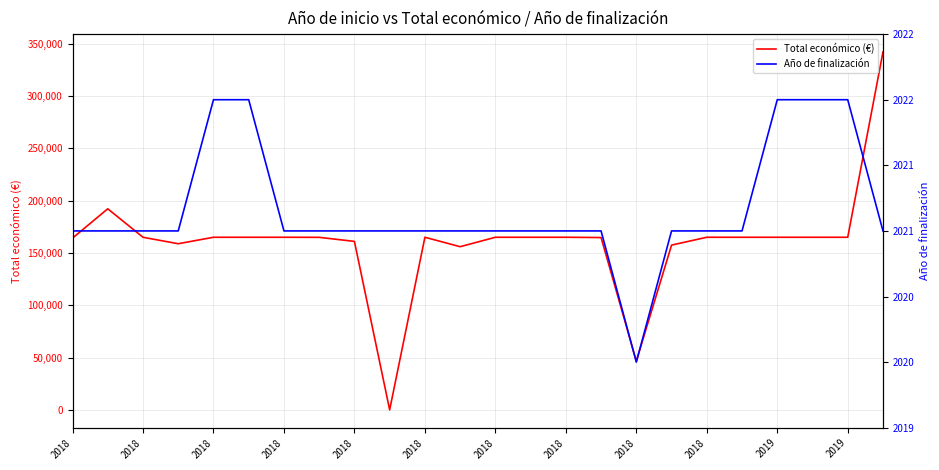

At how many categories does at least one series exceed 111508?

22